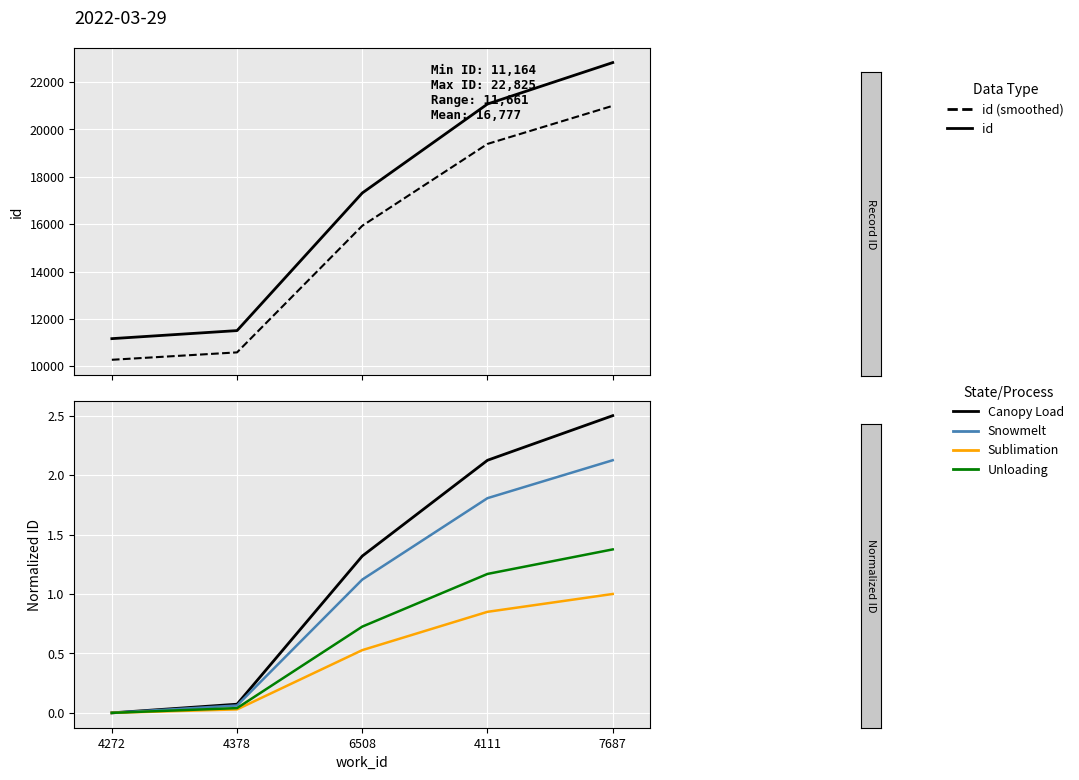

Rank the series at 4111 from lowest to highest value.

Sublimation, Unloading, Snowmelt, Canopy Load, id (smoothed), id